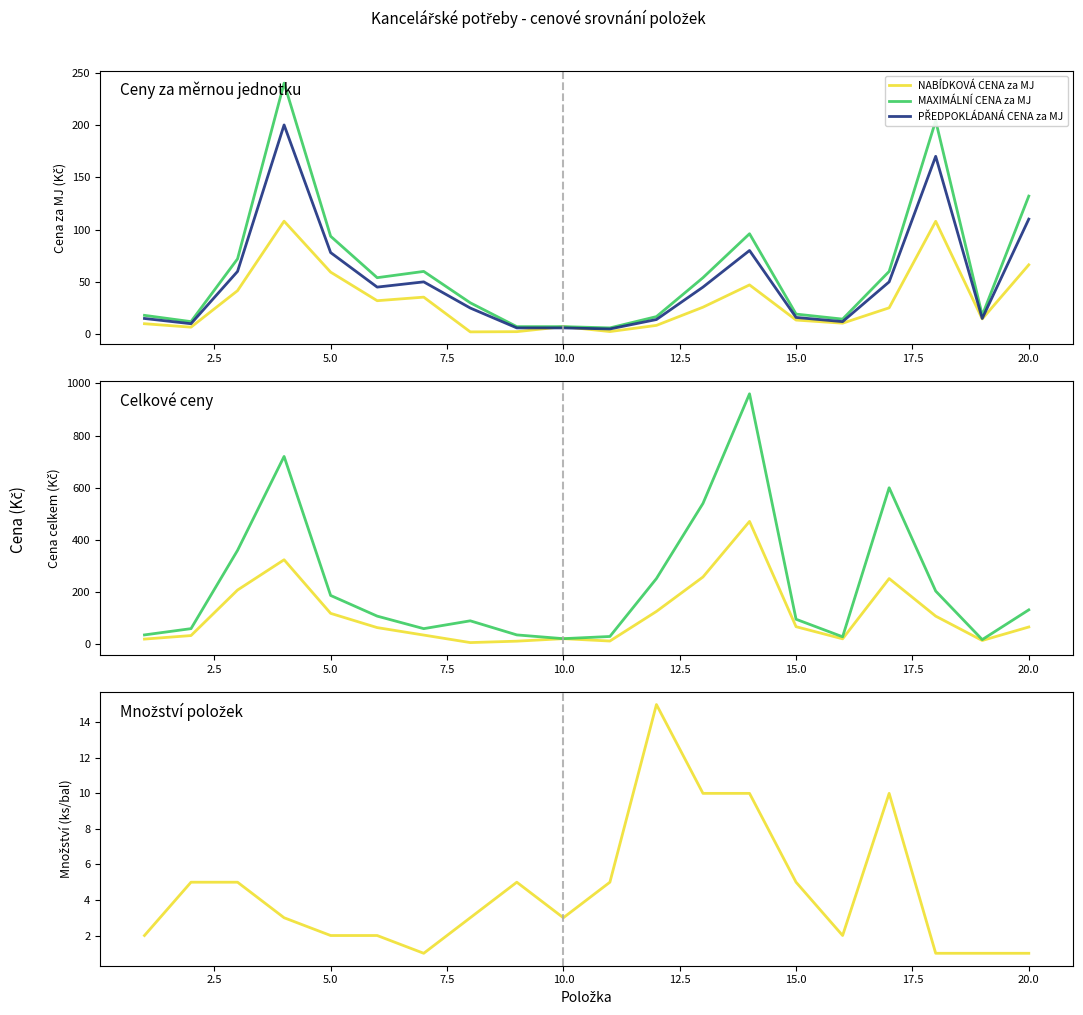

Reading left to right, list all the values displayed in this chart.

NABÍDKOVÁ CENA za MJ: 10.0	6.7	41.6	108.0	59.3	32.0	35.4	2.2	2.4	7.2	2.5	8.4	25.8	47.1	13.5	10.5	25.2	107.9	14.6	66.3
MAXIMÁLNÍ CENA za MJ: 18.0	12.0	72.0	240.0	93.6	54.0	60.0	30.0	7.2	7.2	6.0	16.8	54.0	96.0	19.2	14.4	60.0	204.0	18.0	132.0
PŘEDPOKLÁDANÁ CENA za MJ: 15.0	10.0	60.0	200.0	78.0	45.0	50.0	25.0	6.0	6.0	5.0	14.0	45.0	80.0	16.0	12.0	50.0	170.0	15.0	110.0
NABÍDKOVÁ CENA CELKEM: 20.0	33.5	208.0	324.0	118.6	64.0	35.4	6.6	12.0	21.6	12.5	126.0	258.0	471.0	67.5	21.0	252.0	107.9	14.6	66.3
MAXIMÁLNÍ CENA CELKEM: 36.0	60.0	360.0	720.0	187.2	108.0	60.0	90.0	36.0	21.6	30.0	252.0	540.0	960.0	96.0	28.8	600.0	204.0	18.0	132.0
Množství: 2.0	5.0	5.0	3.0	2.0	2.0	1.0	3.0	5.0	3.0	5.0	15.0	10.0	10.0	5.0	2.0	10.0	1.0	1.0	1.0